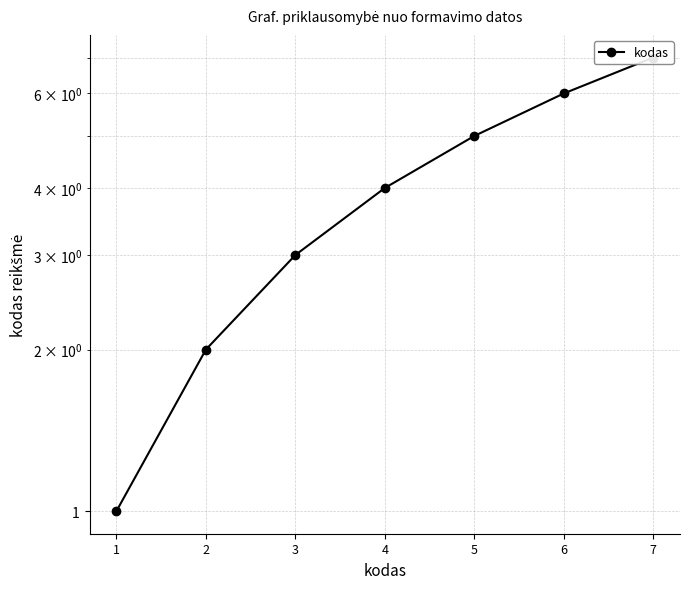

Approximately how many times larger is the value at 4 compared to 6?

0.7